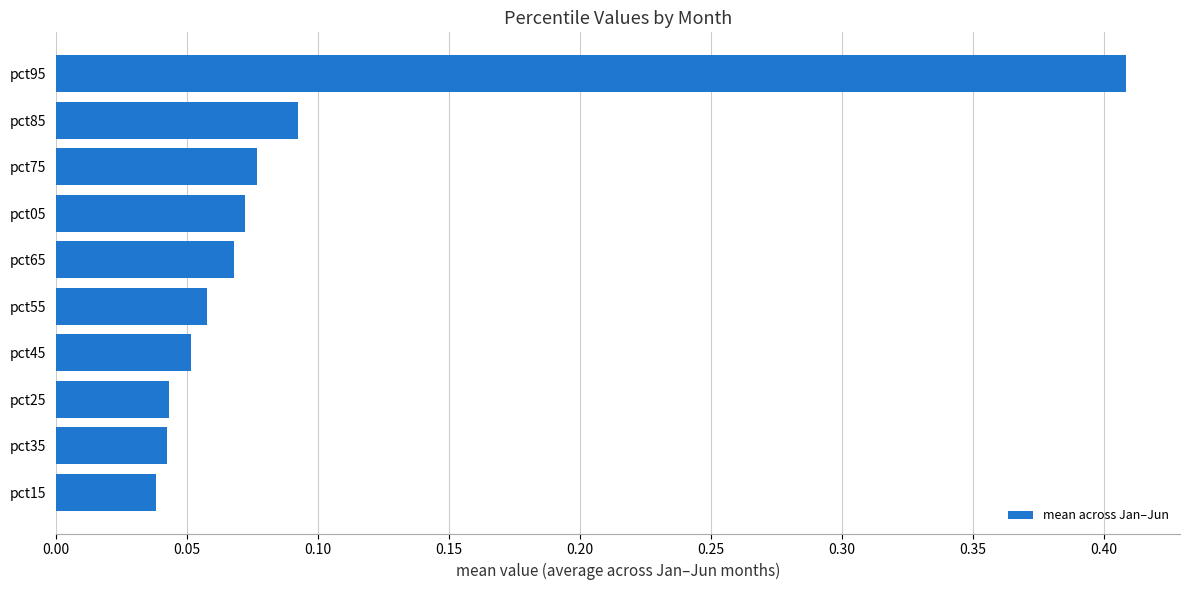

Which has a higher value, pct95 or pct65?

pct95